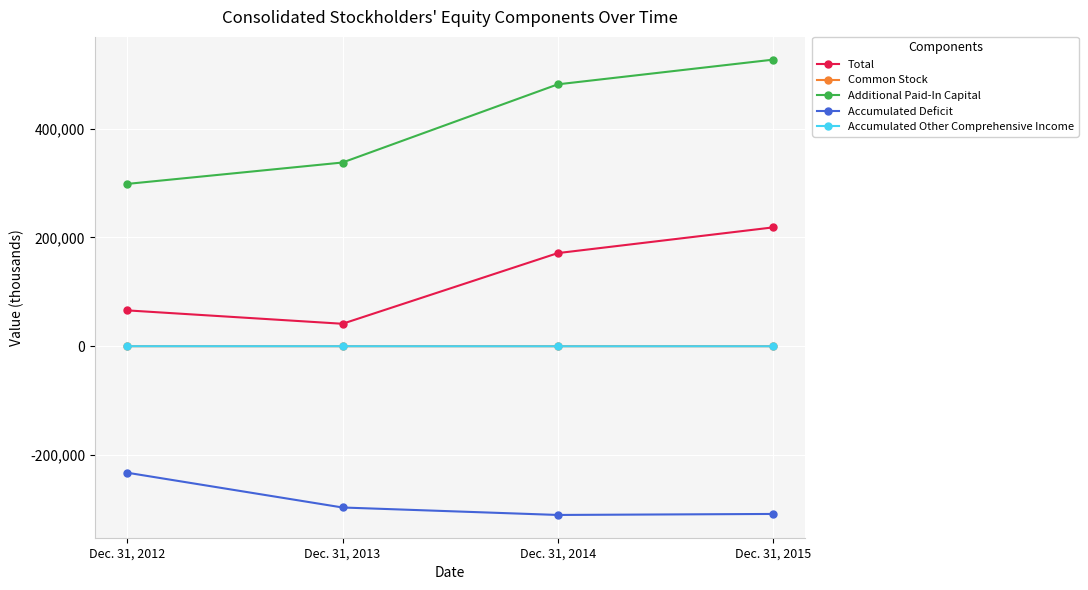

Does the chart display data point markers on the line(s)?

Yes